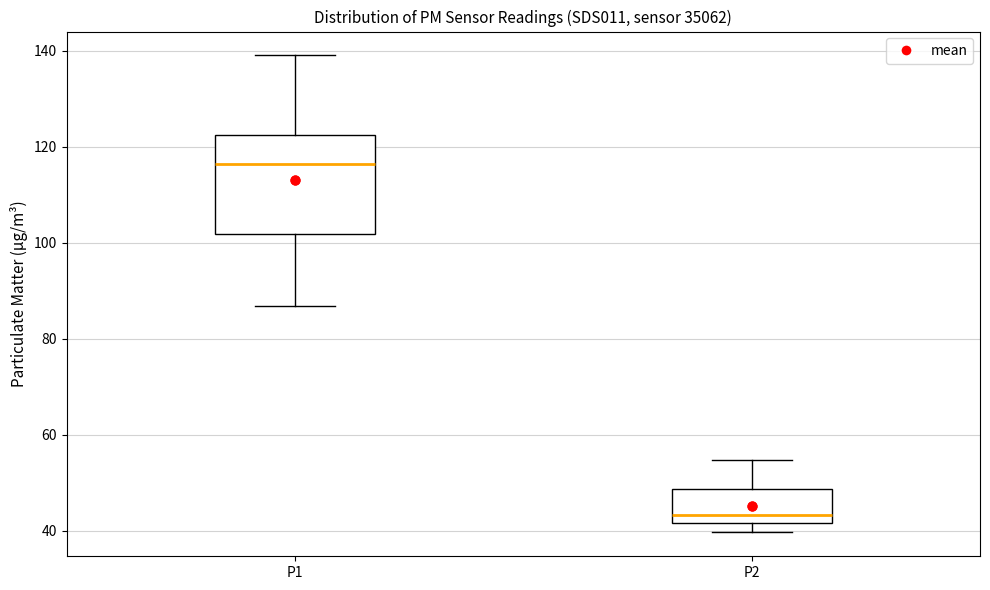

Which box has the lowest median line?

P2